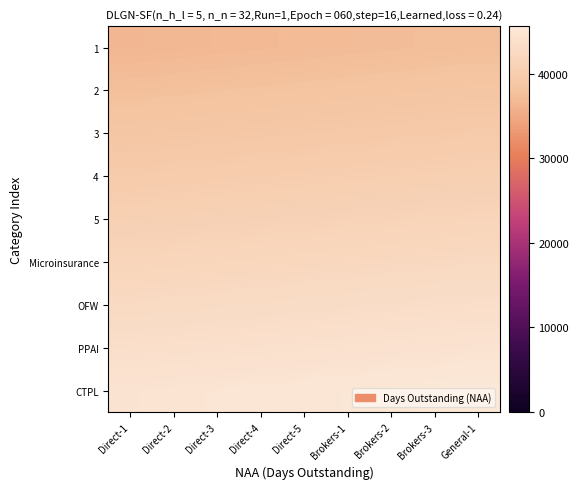

Between Direct-5 and Brokers-3, which series saw the biggest shift?

2